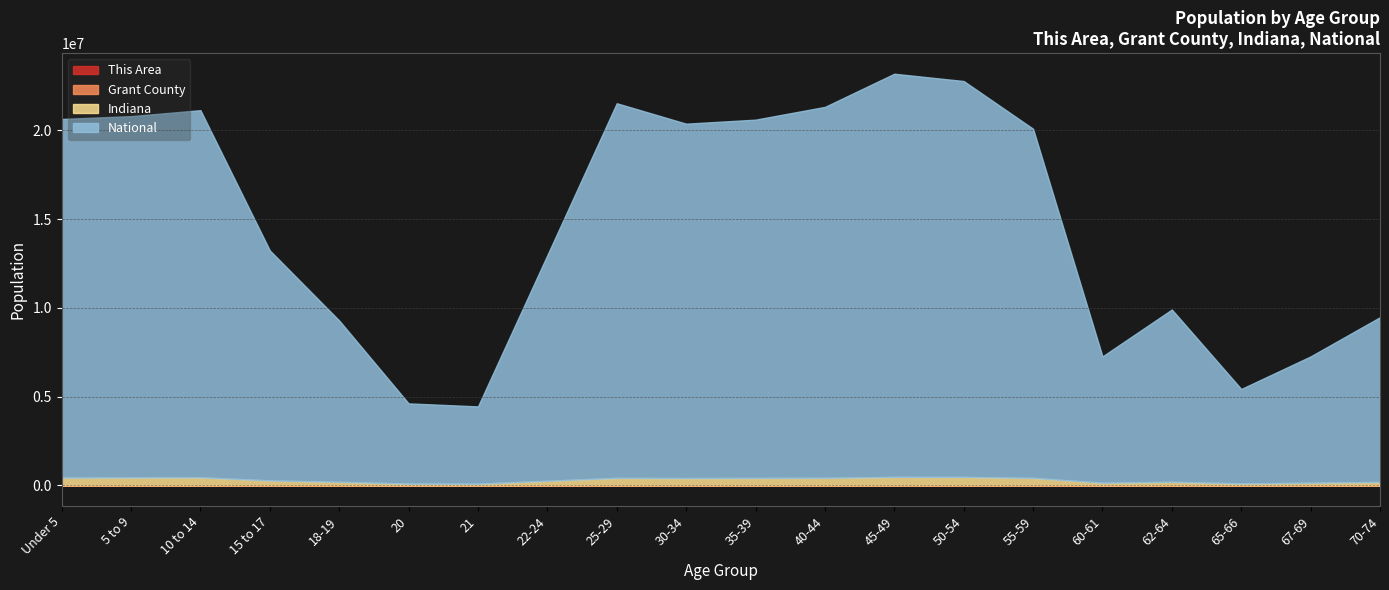

What is the spread (max minus min) of values at 30-34?

19962007